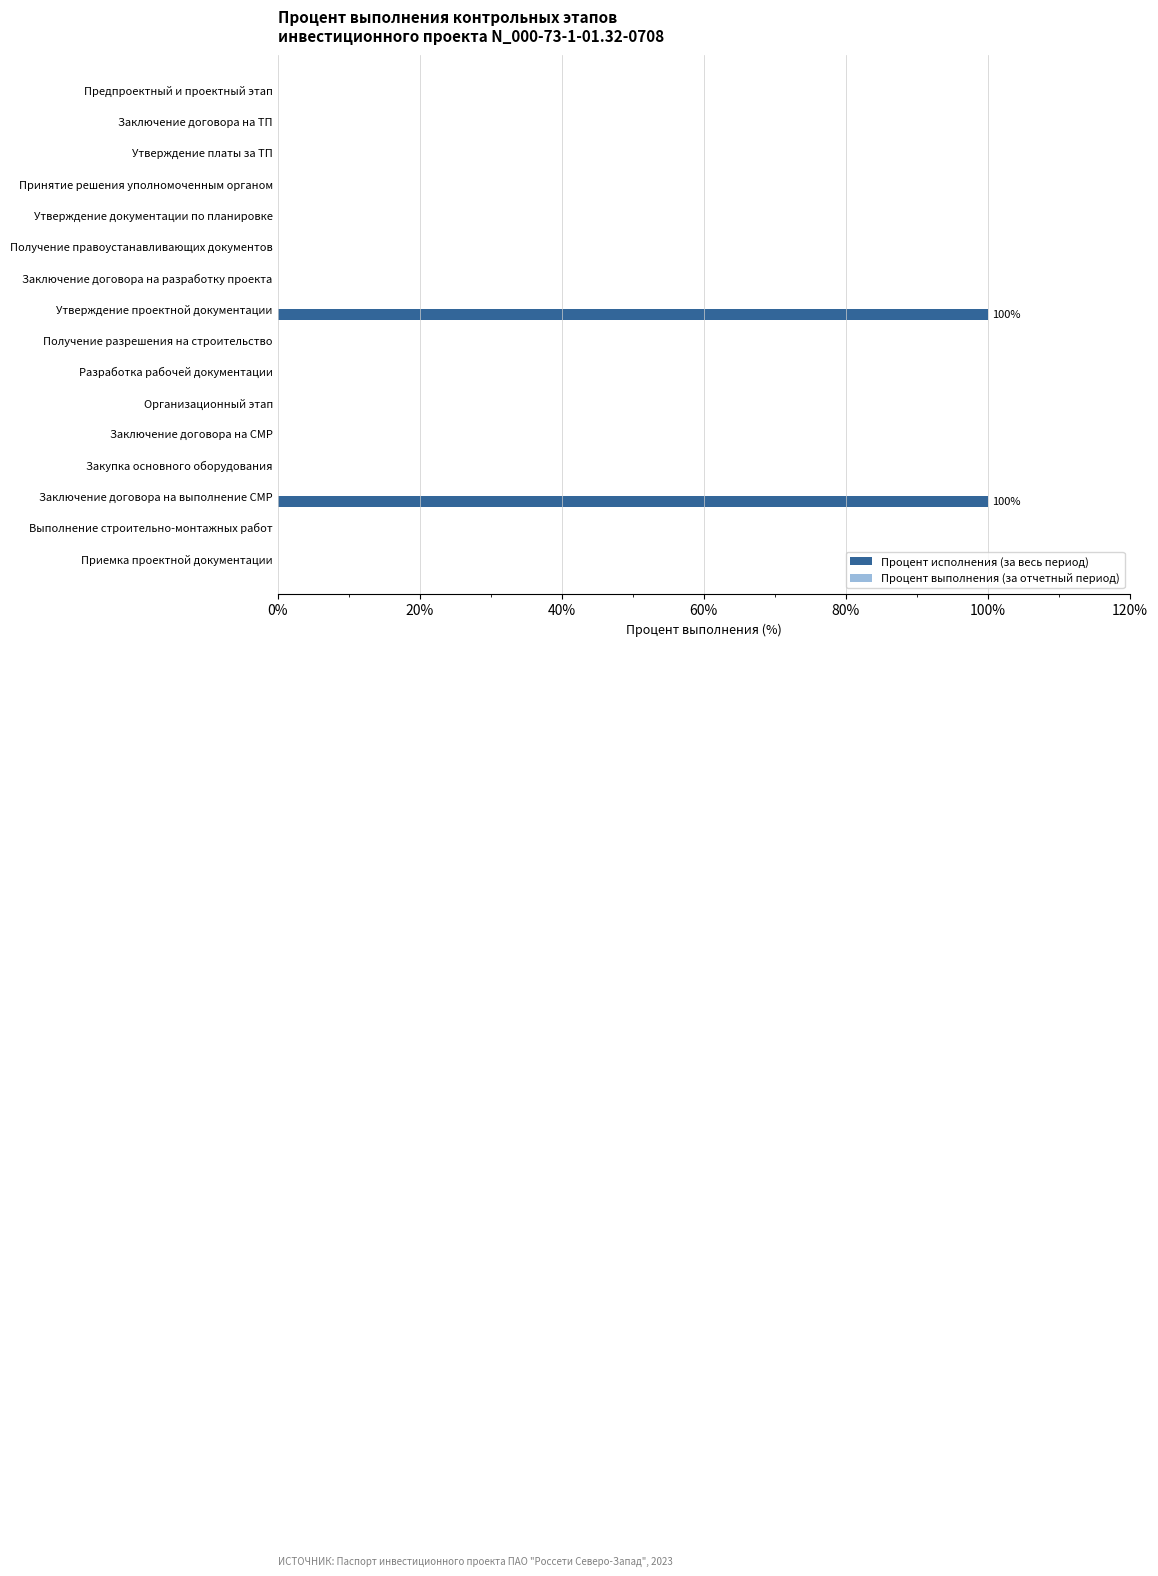

What is the maximum value shown in the chart?

100